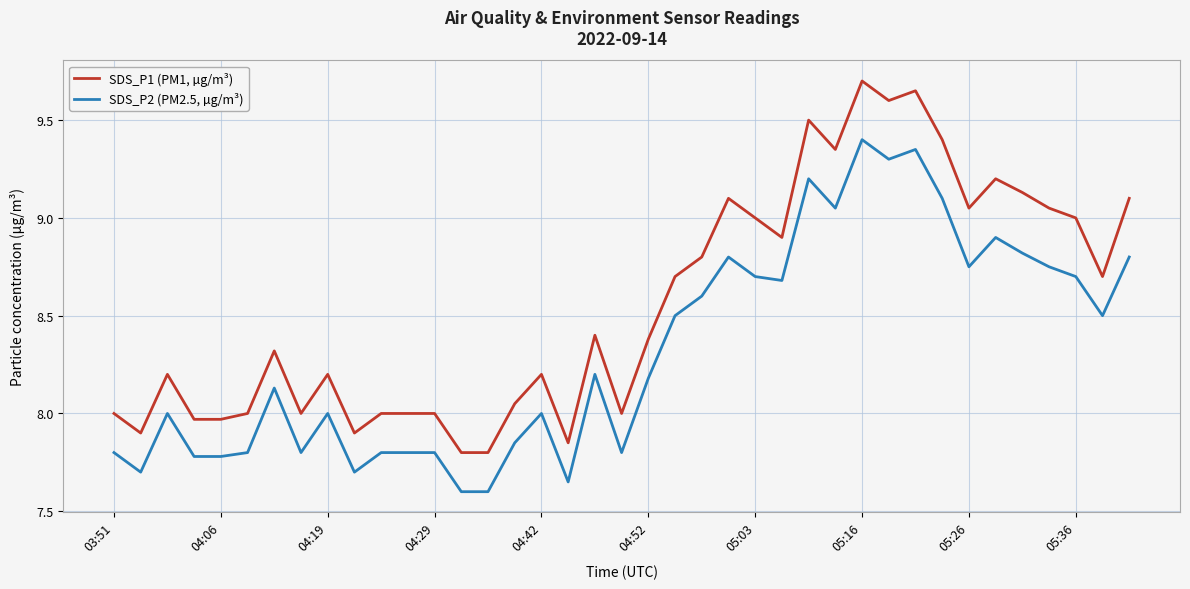

True or false: SDS_P1 (PM1, µg/m³) and SDS_P2 (PM2.5, µg/m³) intersect in this chart.

False